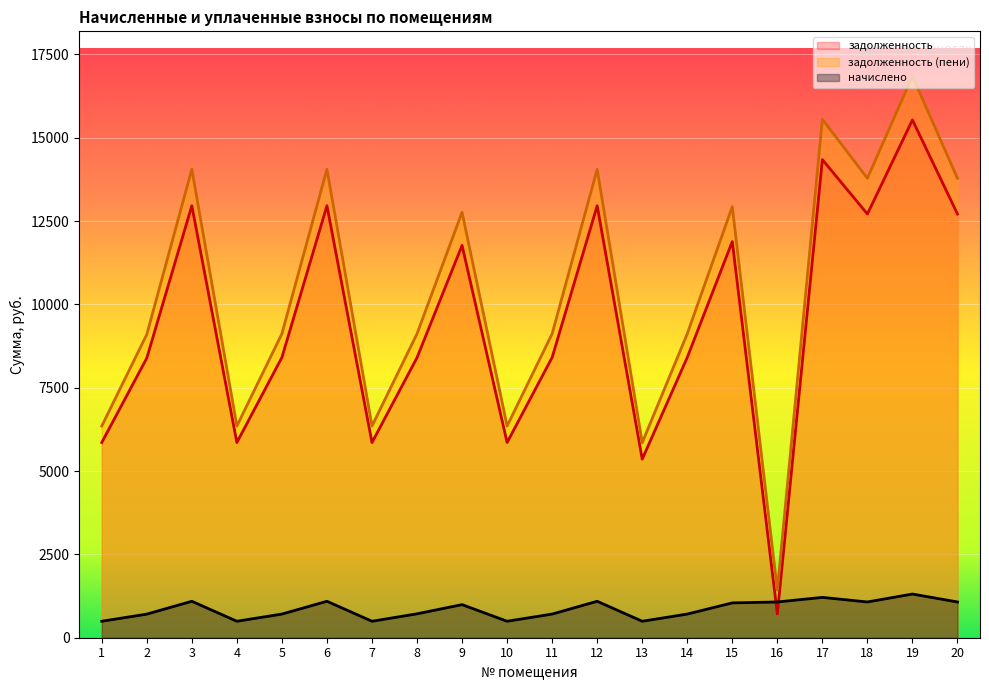

What are all the series names shown in the legend?

задолженность, задолженность (пени), начислено